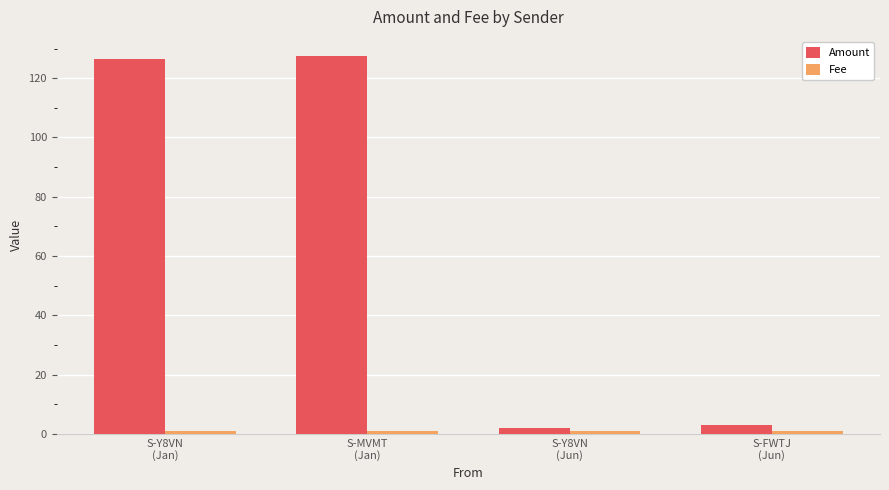

Which series has the largest range (max minus min)?

Amount